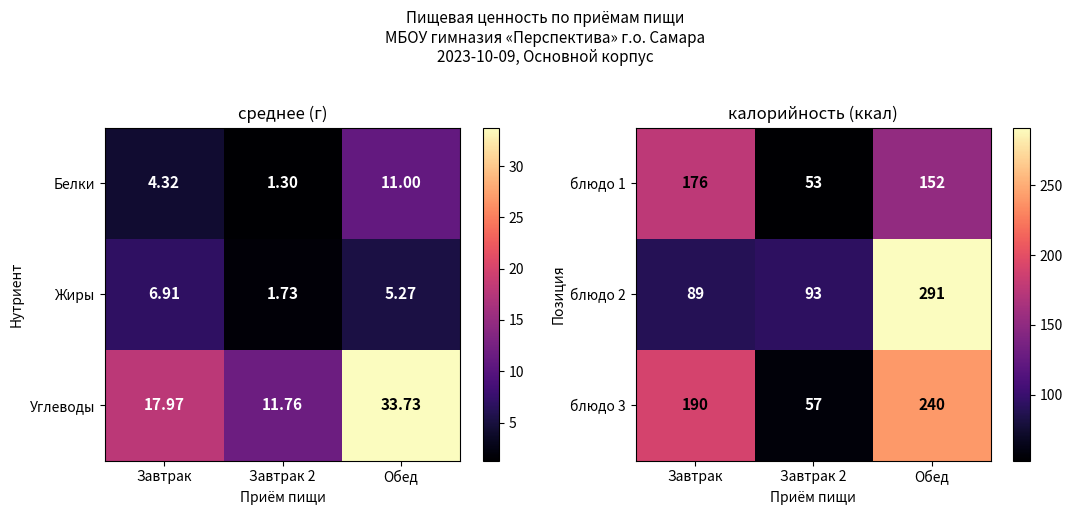

What is the difference between the блюдо 3 values at Завтрак 2 and Завтрак?

133